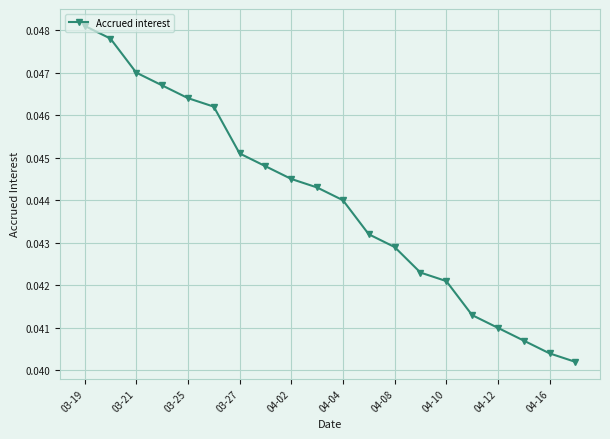

True or false: there are more than 2 points higher than both neighbors.

False